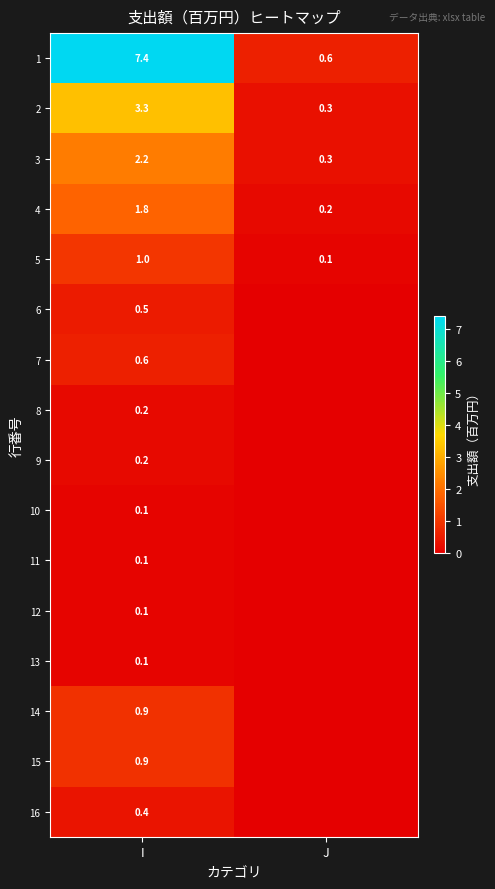

At which category is the sum across all series the highest?

I